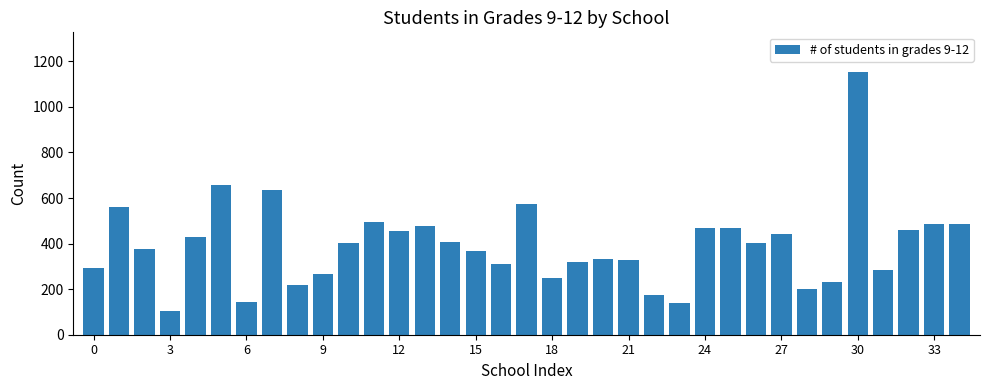

What is the maximum value shown in the chart?

1154